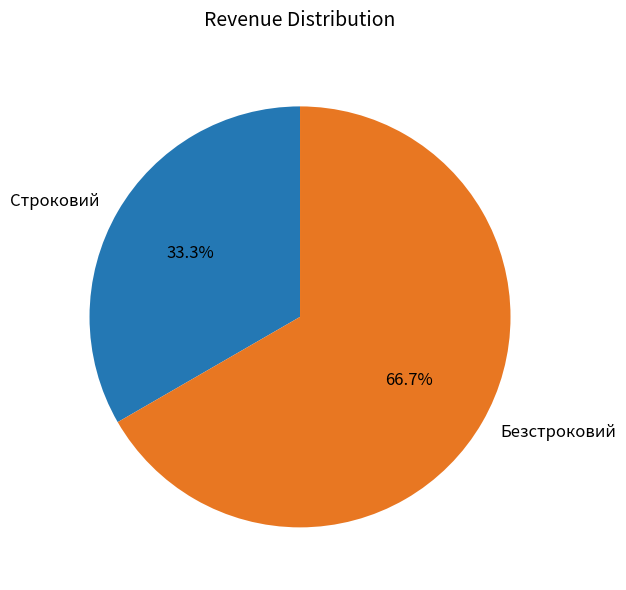

Combined, what portion of the pie is Строковий and Безстроковий?

100.0%